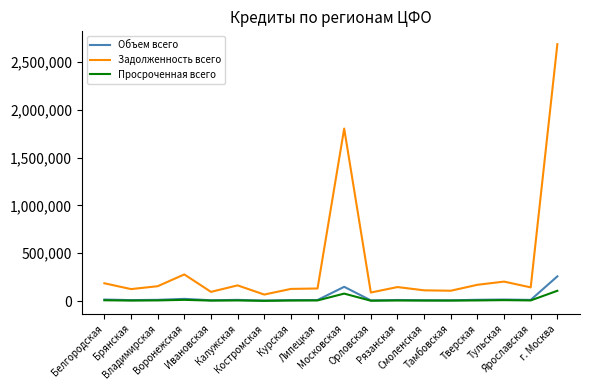

Rank the series by their maximum value, from highest to lowest.

Задолженность всего, Объем всего, Просроченная всего